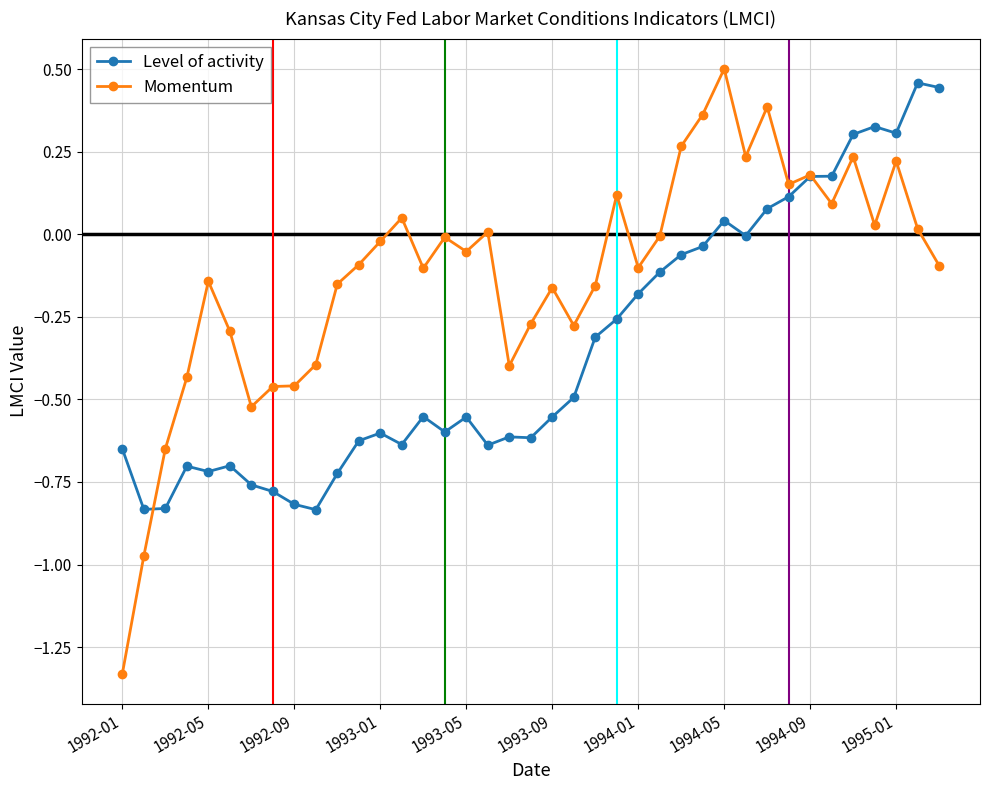

How many lines are shown in the chart?

2